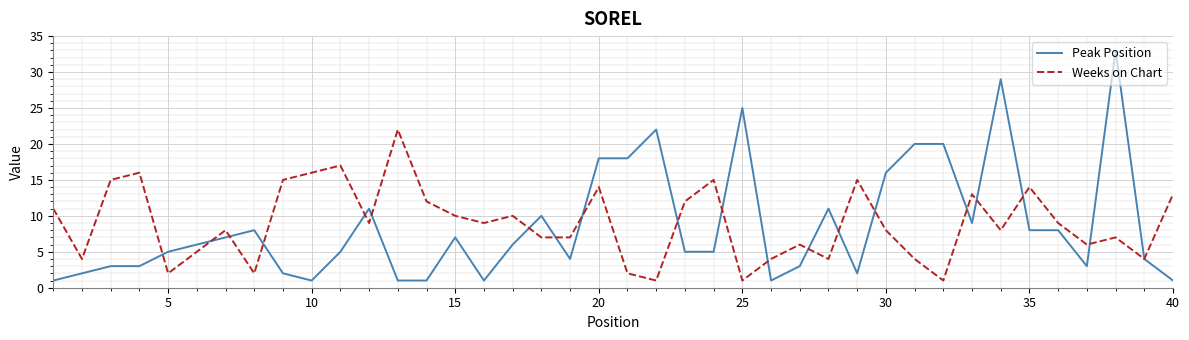

Rank the series by their maximum value, from highest to lowest.

Peak Position, Weeks on Chart